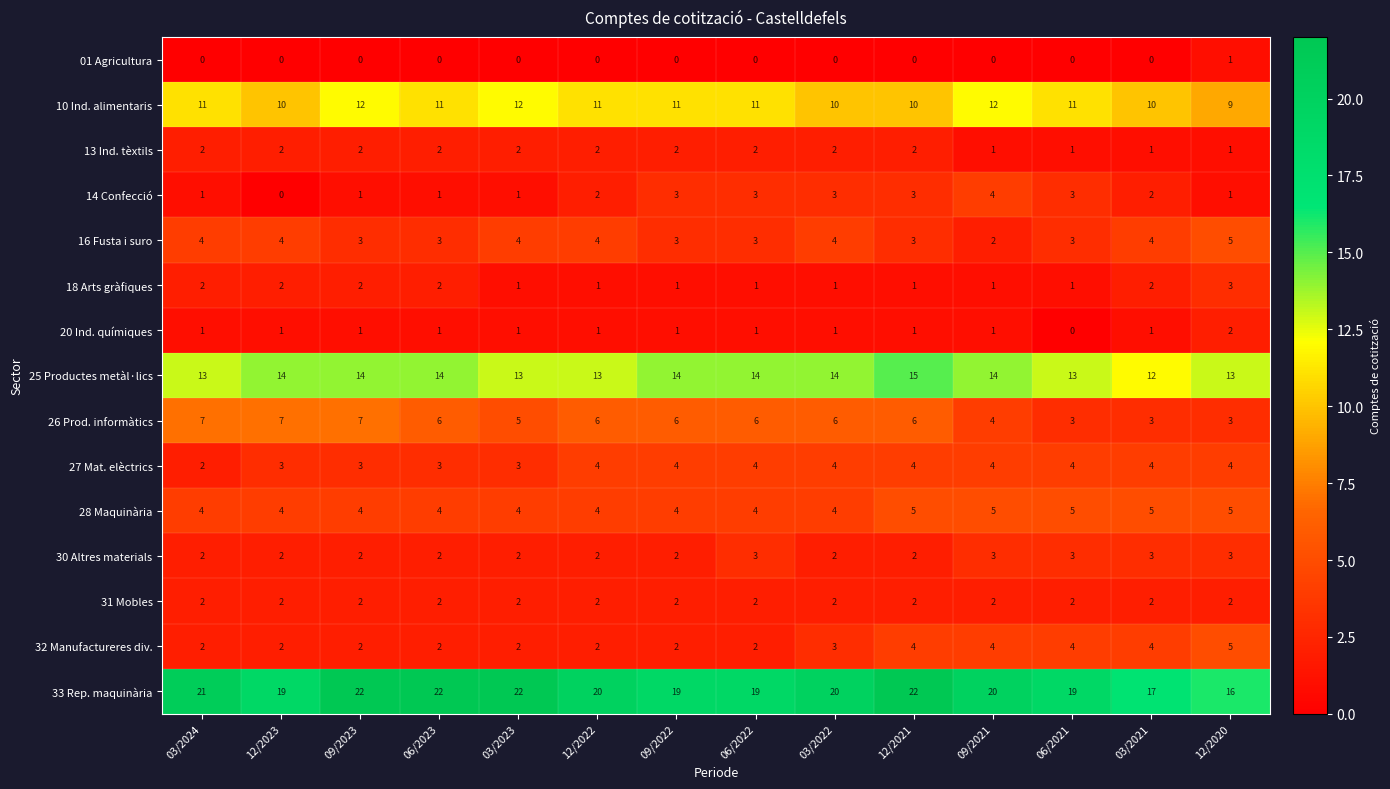

Is the value of 20 Ind. químiques at 09/2023 greater than the value of 10 Ind. alimentaris at 06/2022?

No